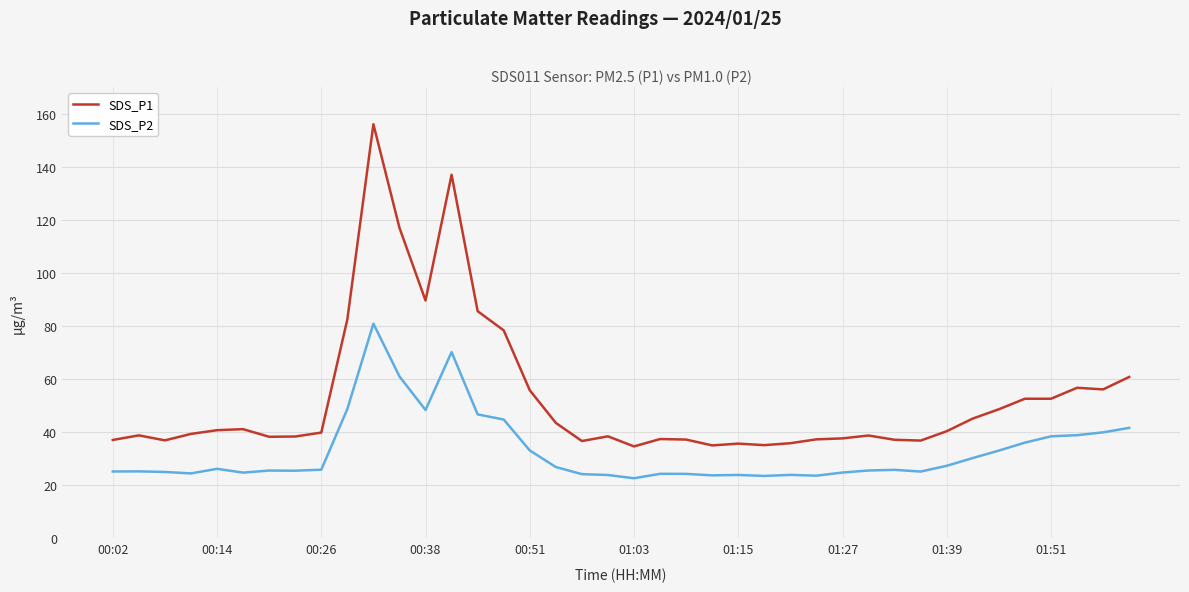

How many lines are shown in the chart?

2